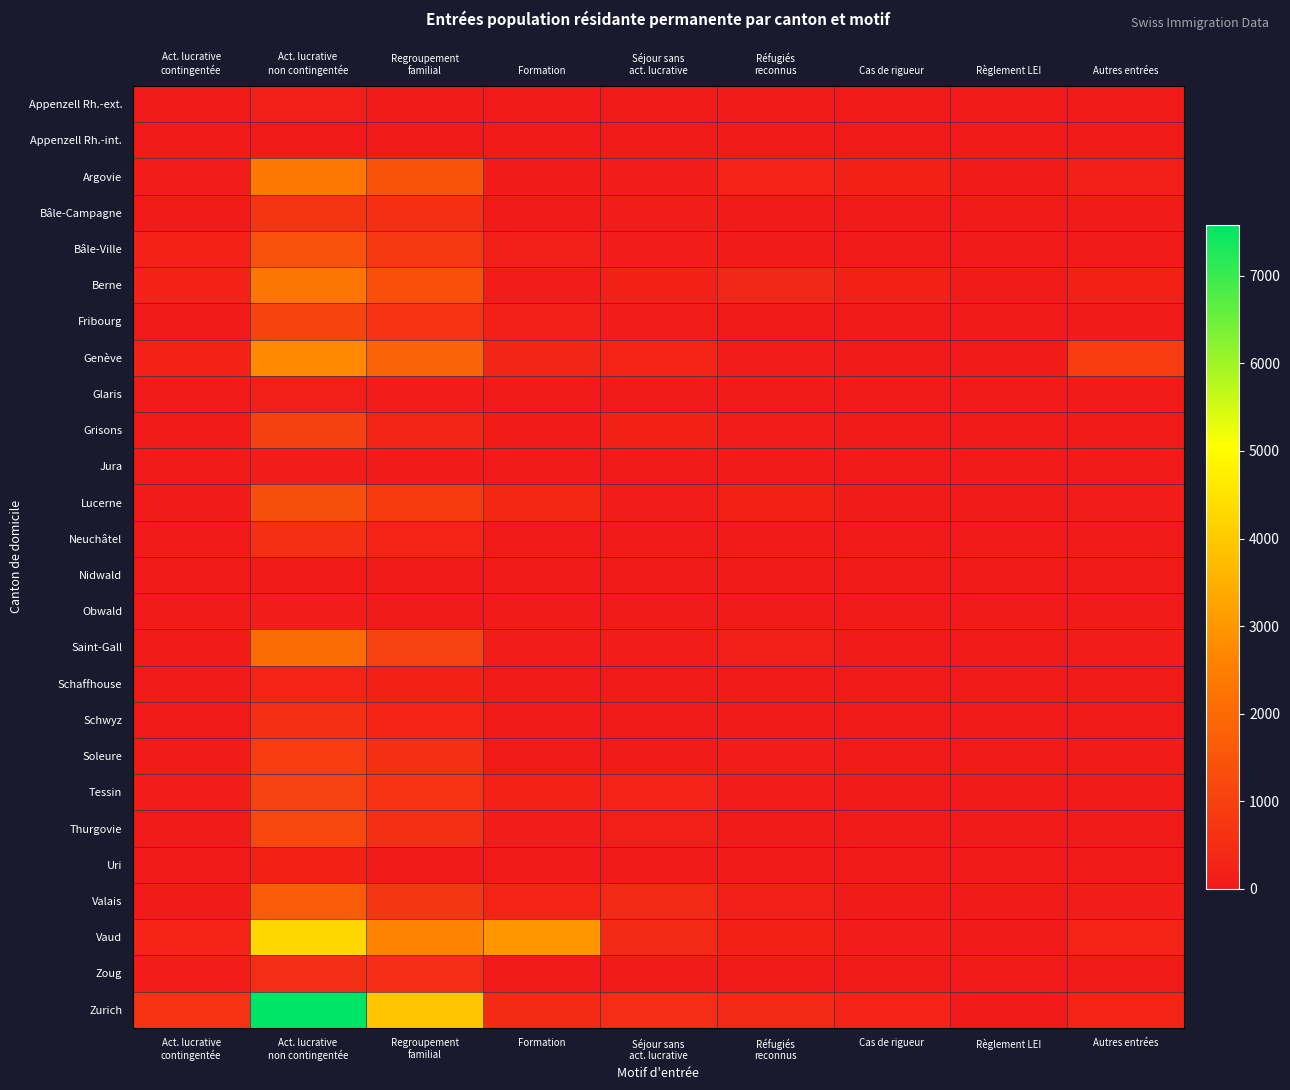

What is the greatest value displayed?

7581